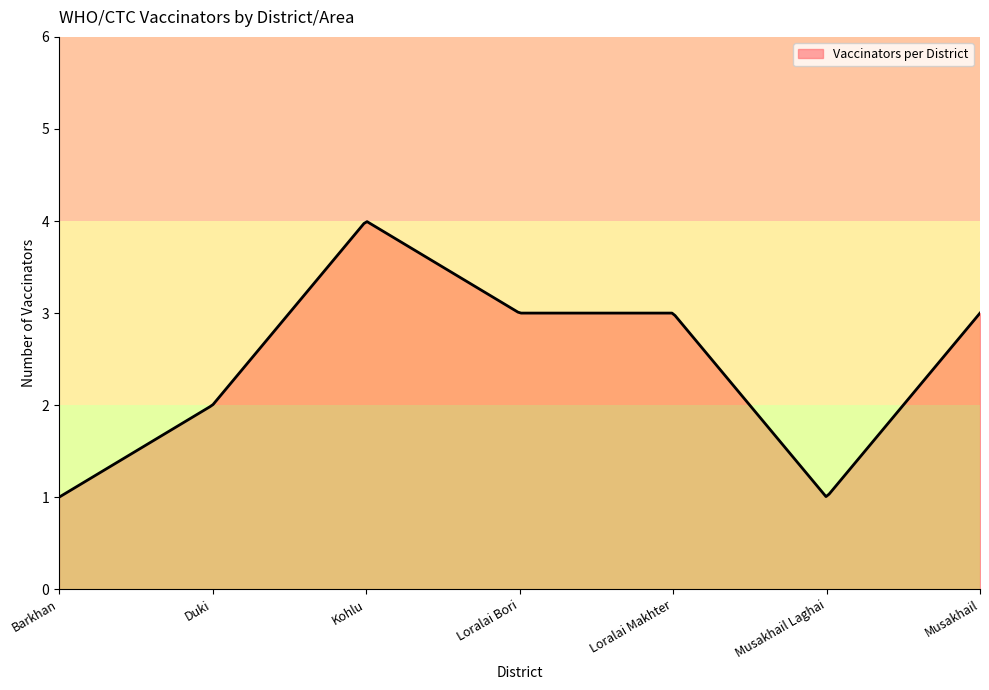

What is the greatest value displayed?

4.0